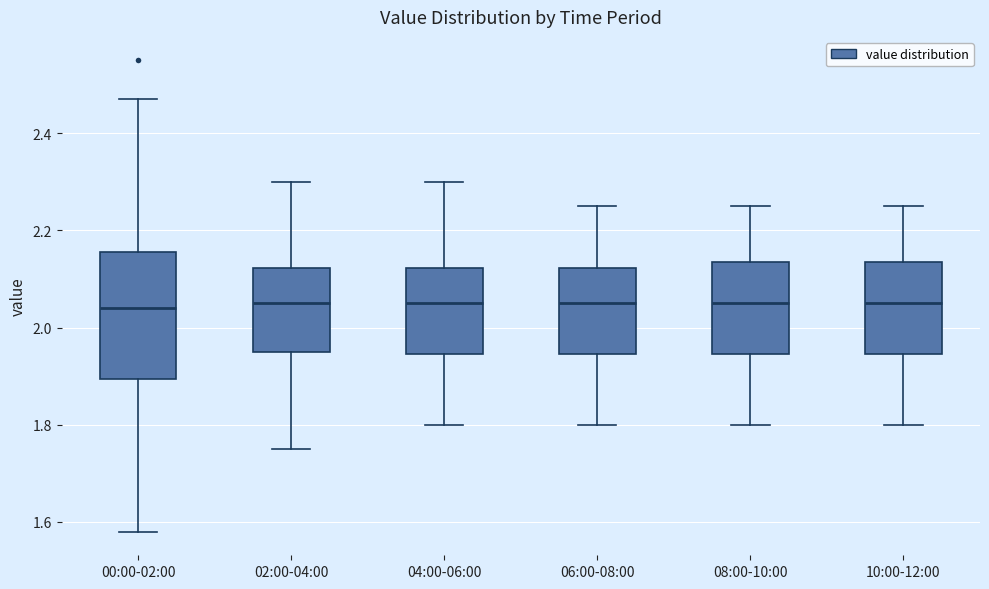

Where does the median line of the box for 06:00-08:00 sit on the y-axis? The values are not printed on the chart, so give them approximately, as read against the axis.

2.06